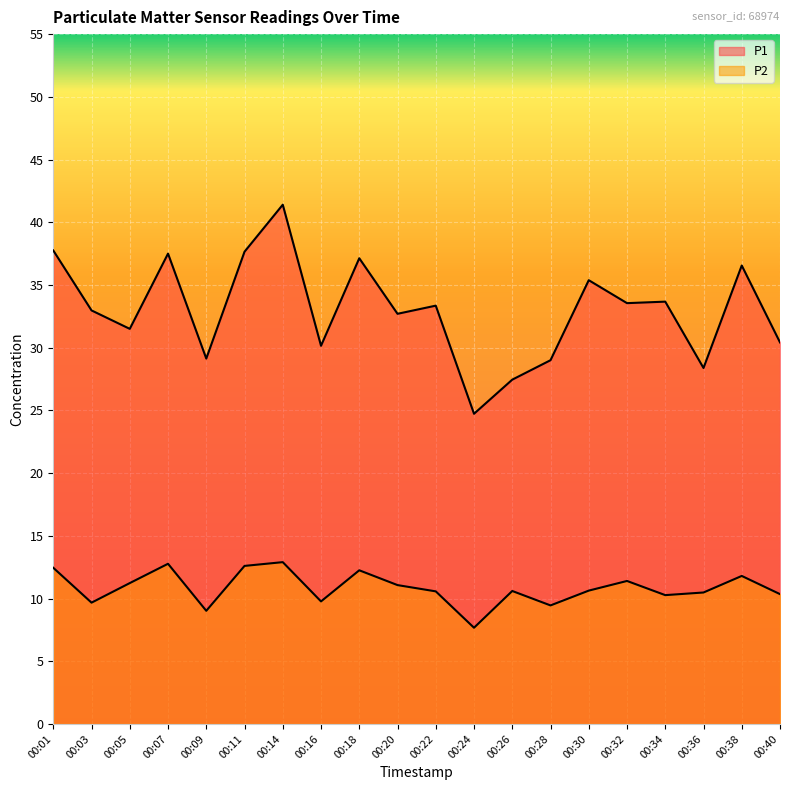

Reading left to right, transcribe all the data shown in this chart.

P1: 00:01=37.8	00:03=33.0	00:05=31.5	00:07=37.5	00:09=29.1	00:11=37.6	00:14=41.4	00:16=30.1	00:18=37.1	00:20=32.7	00:22=33.4	00:24=24.7	00:26=27.4	00:28=29.0	00:30=35.4	00:32=33.5	00:34=33.7	00:36=28.4	00:38=36.5	00:40=30.4
P2: 00:01=12.4	00:03=9.7	00:05=11.2	00:07=12.8	00:09=9.0	00:11=12.6	00:14=12.9	00:16=9.8	00:18=12.2	00:20=11.1	00:22=10.6	00:24=7.7	00:26=10.6	00:28=9.4	00:30=10.6	00:32=11.4	00:34=10.3	00:36=10.5	00:38=11.8	00:40=10.3